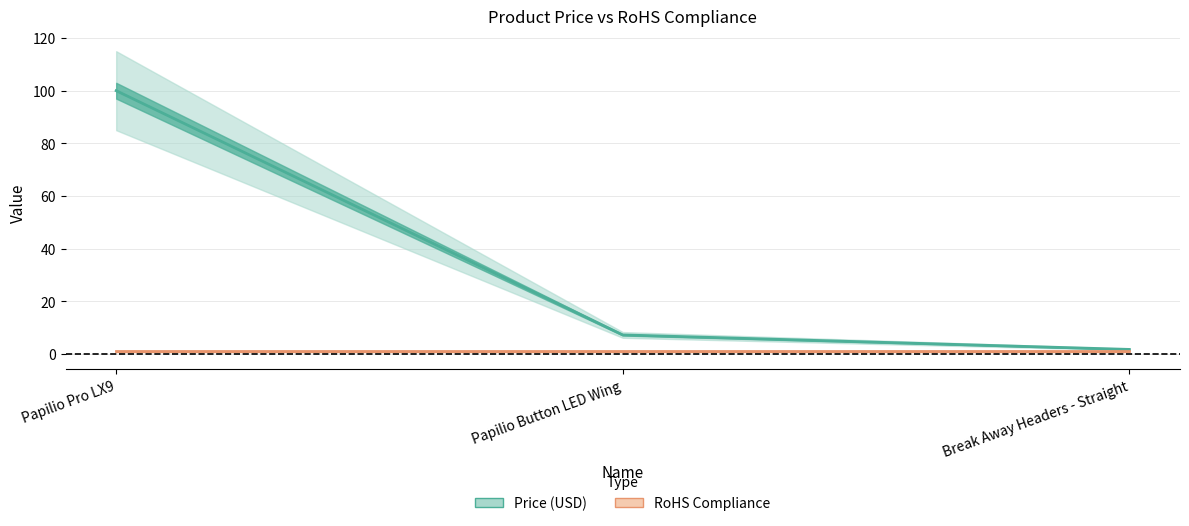

What is the value of the Price (USD) point at the 2nd from the left?

7.2